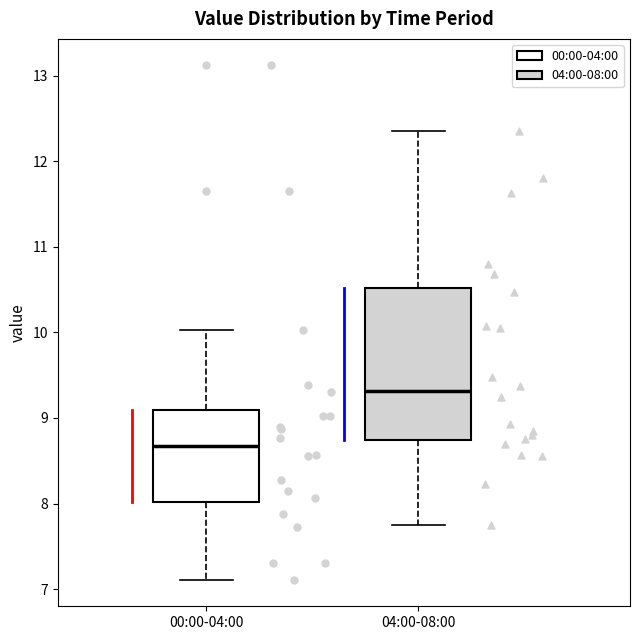

Comparing the boxes themselves (not the whiskers), which one is the tallest?

04:00-08:00